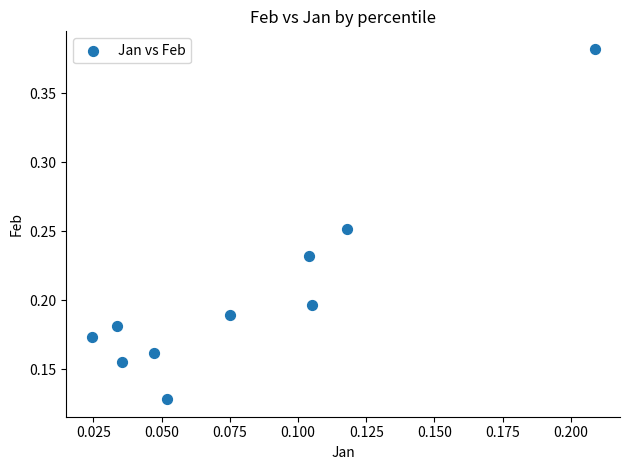

How many data points are displayed?

10